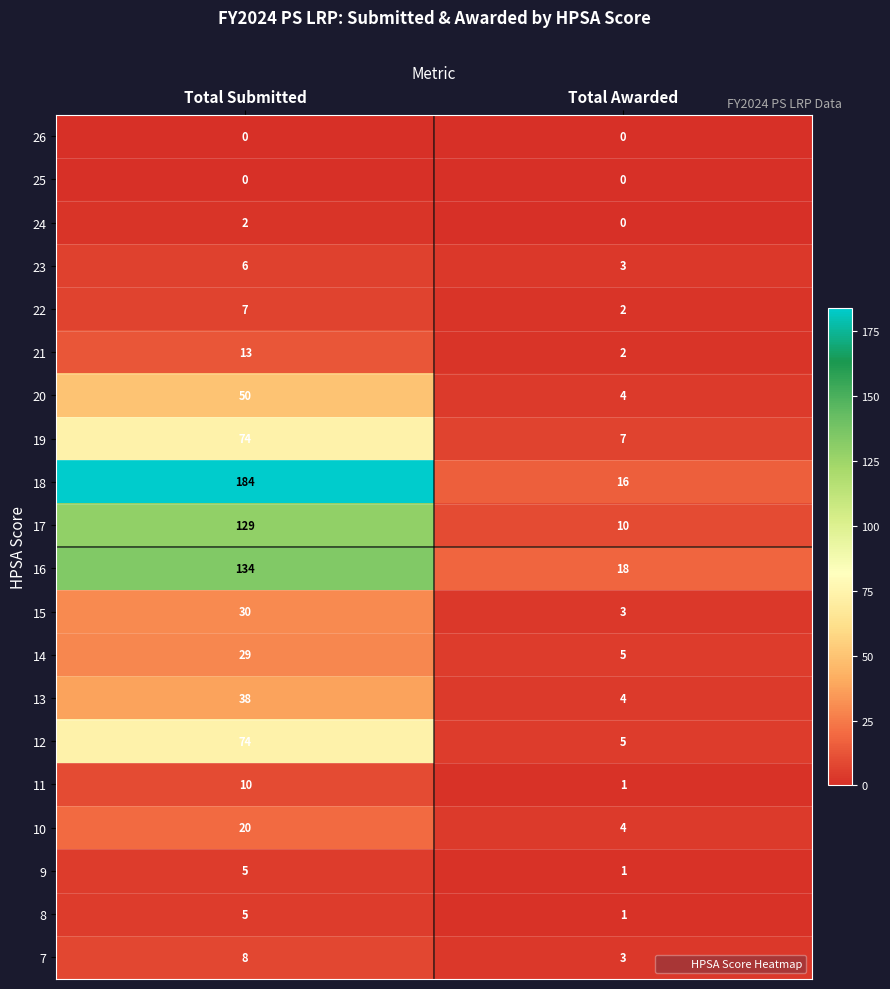

What is the difference between the maximum and minimum values in the 11 series?

9